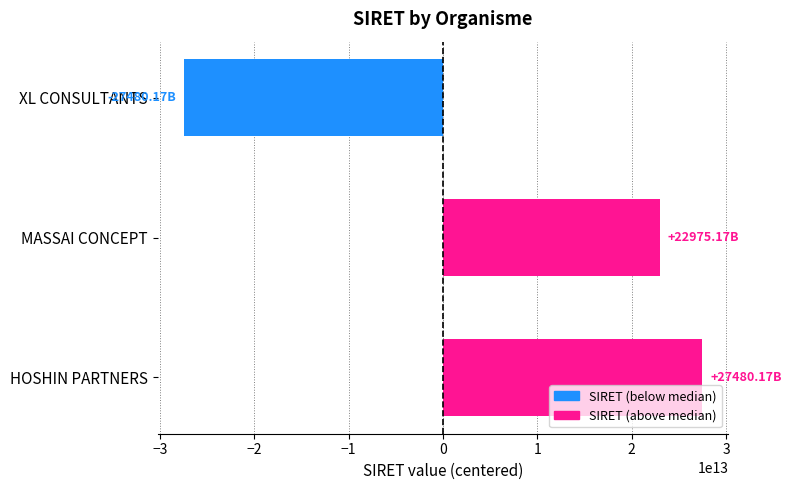

Rank the categories by value from highest to lowest.

HOSHIN PARTNERS, MASSAI CONCEPT, XL CONSULTANTS